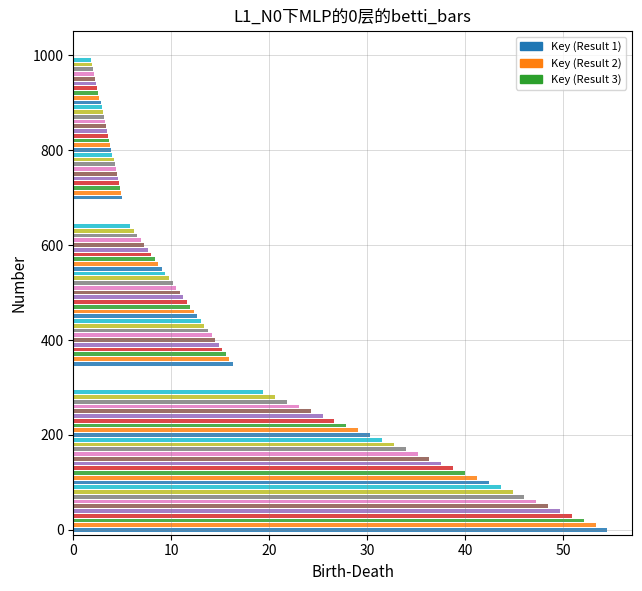

What is the ratio of the value at 3 to the value at 2?

1.0